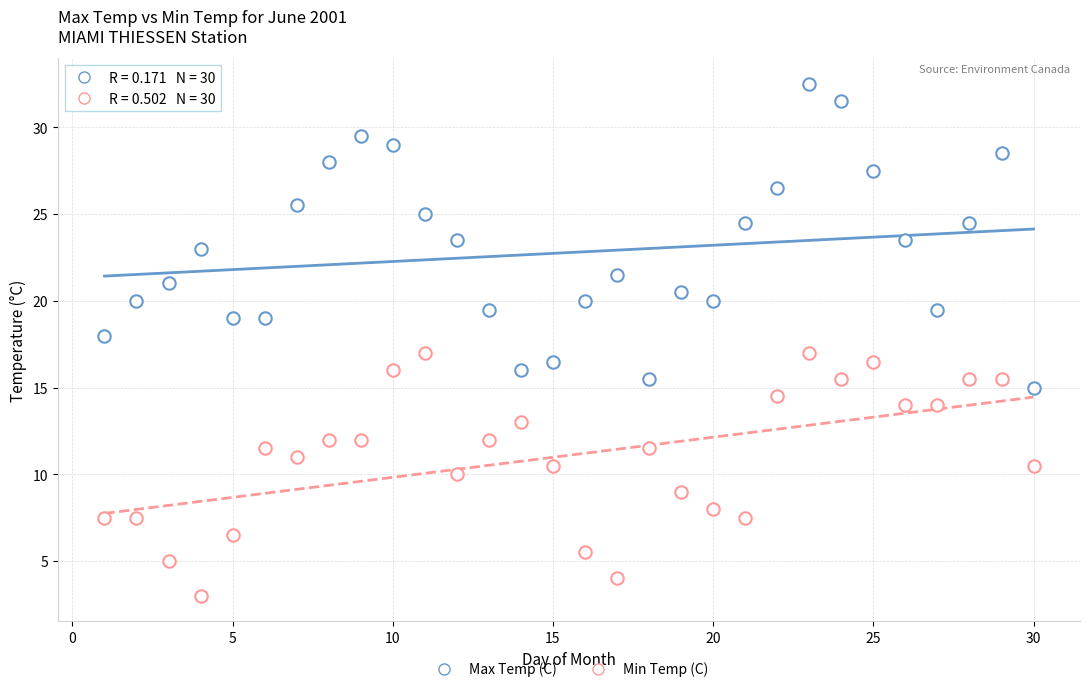

Count the number of points in this scatter plot.

60